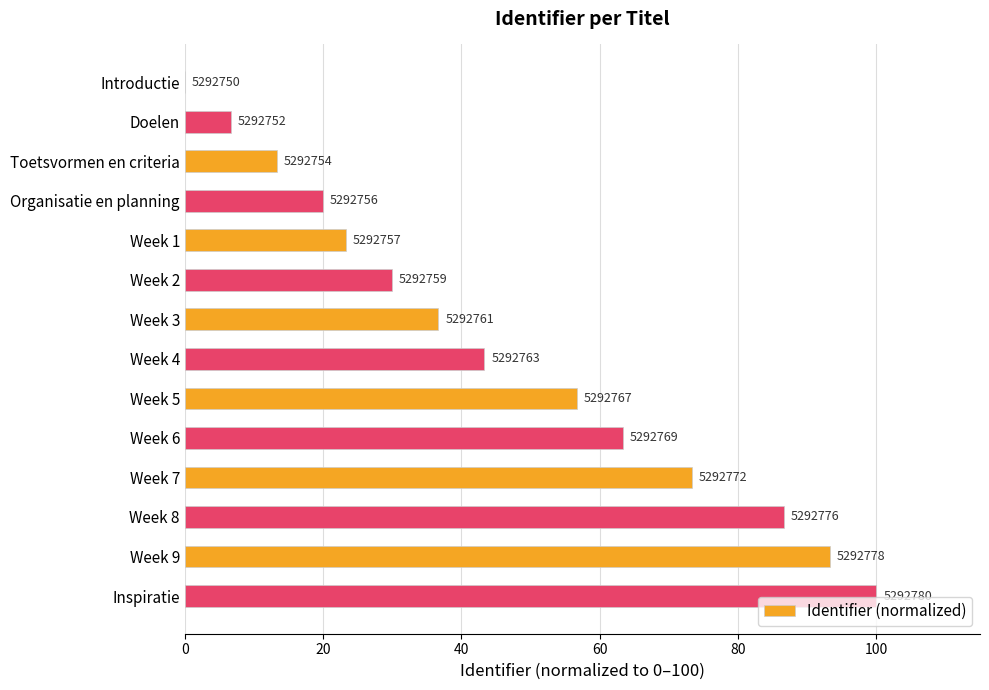

Are the bars horizontal?

Yes